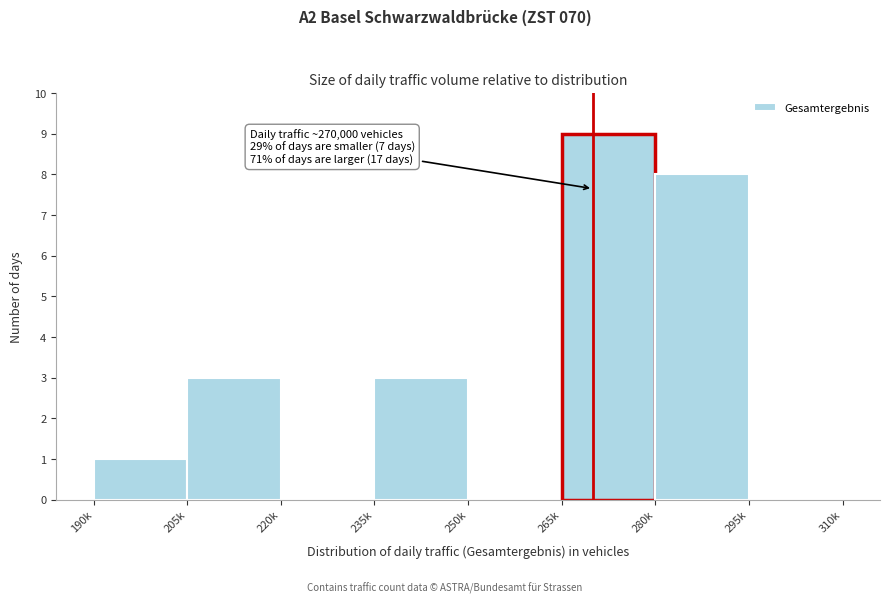

Reading left to right, what are all the values shown in this chart?

190k=1	205k=3	220k=0	235k=3	250k=0	265k=9	280k=8	295k=0